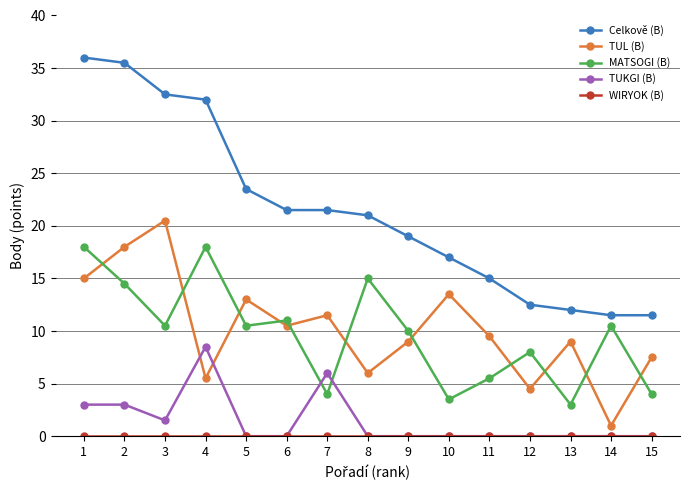

Count the number of data series in this chart.

5